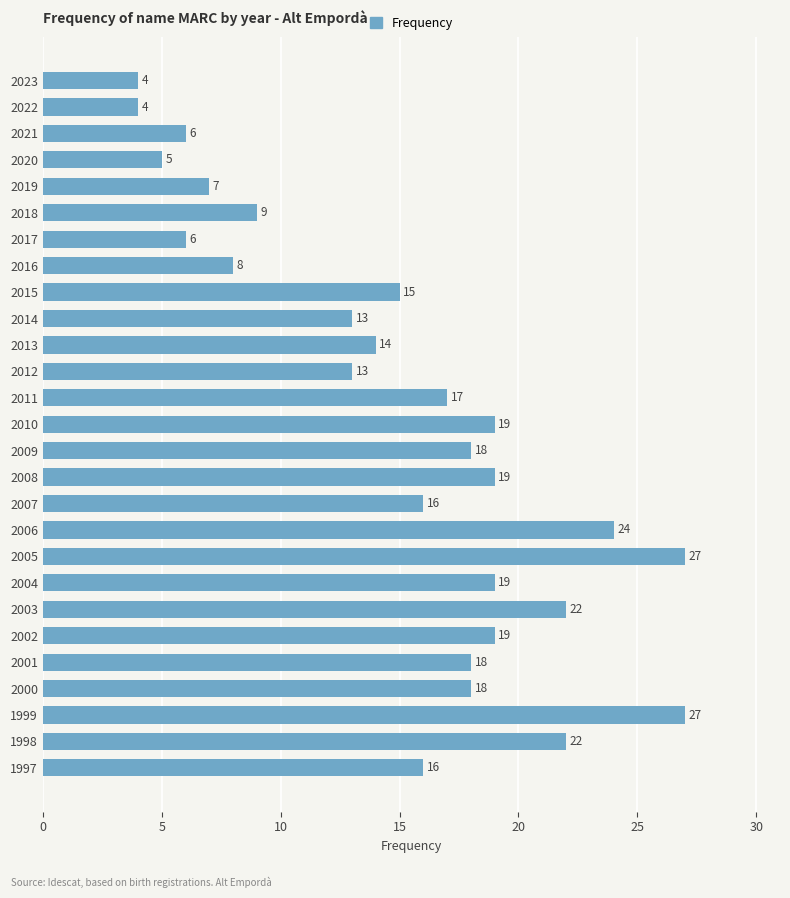

Reading top to bottom, list all the values displayed in this chart.

4	4	6	5	7	9	6	8	15	13	14	13	17	19	18	19	16	24	27	19	22	19	18	18	27	22	16